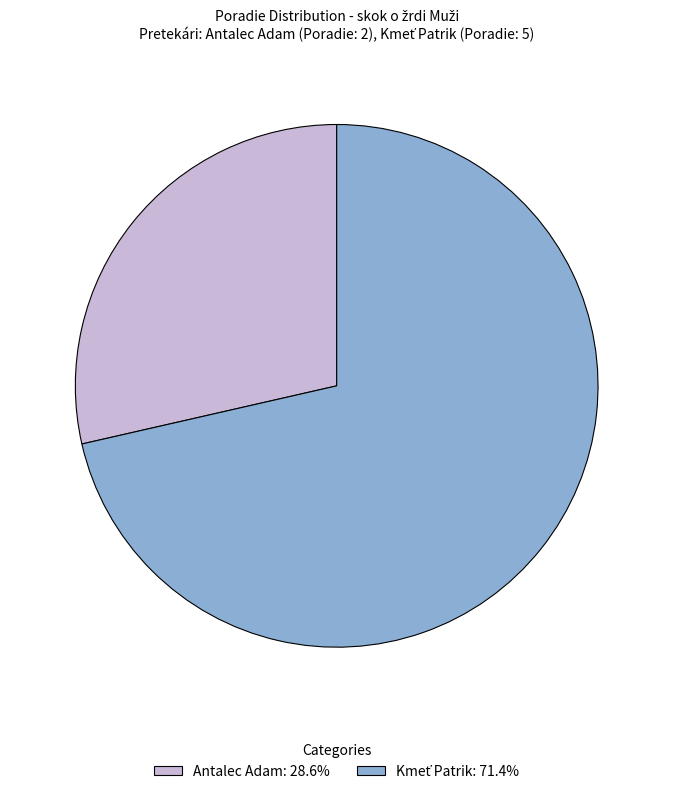

Which slice is the smallest?

Antalec Adam